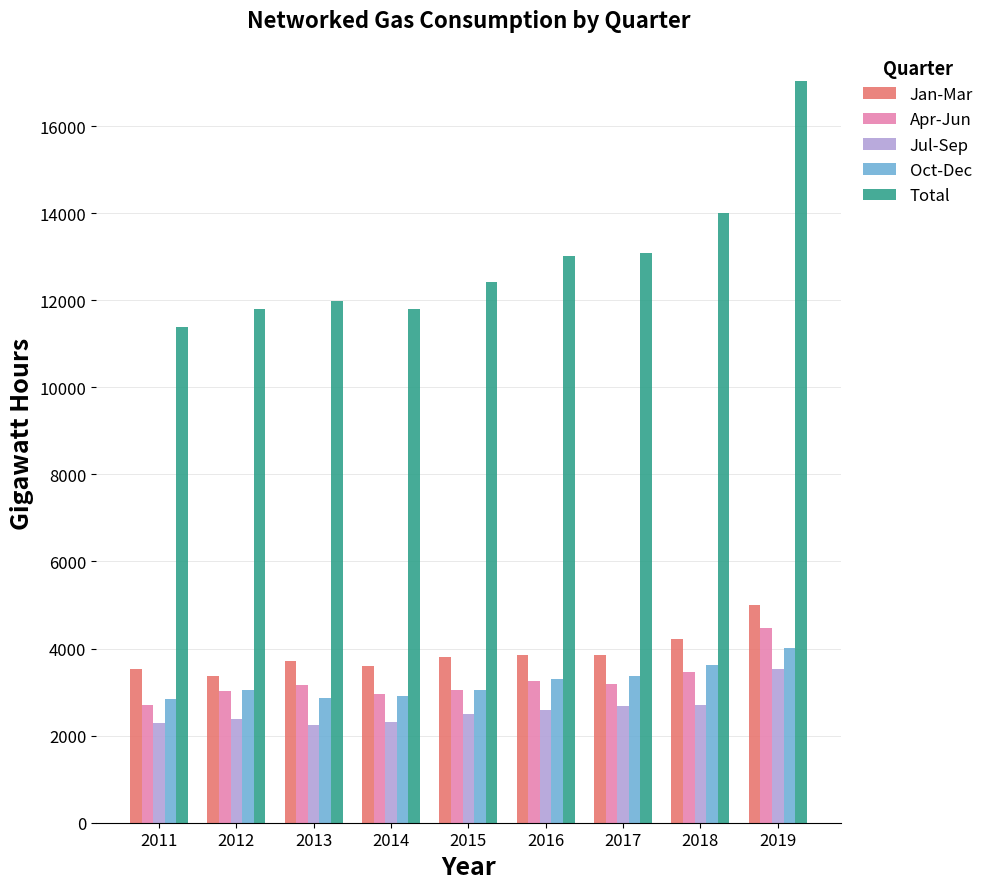

Is it true that Total equals 4287 at 2016?

False